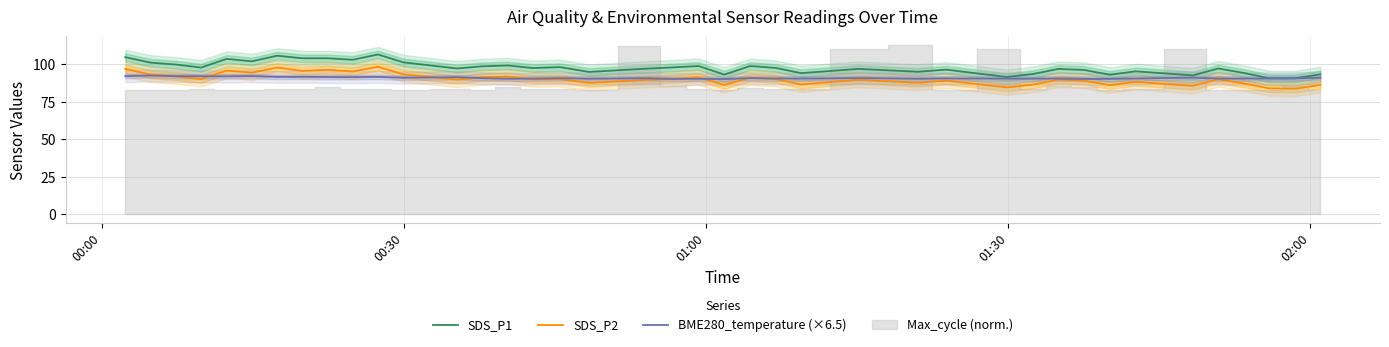

True or false: SDS_P2 and SDS_P1 cross at least once.

False